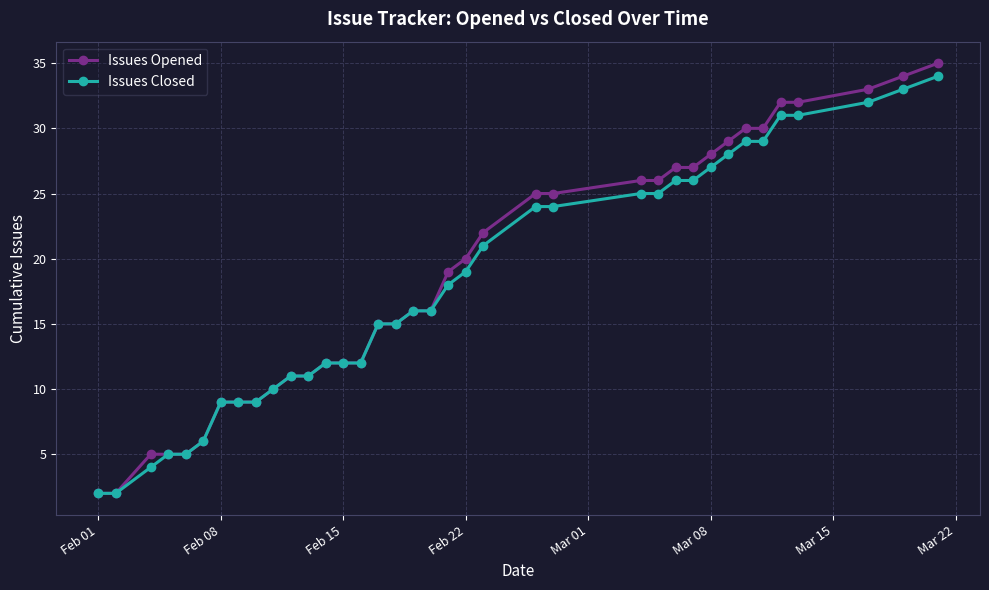

Count the number of data series in this chart.

2